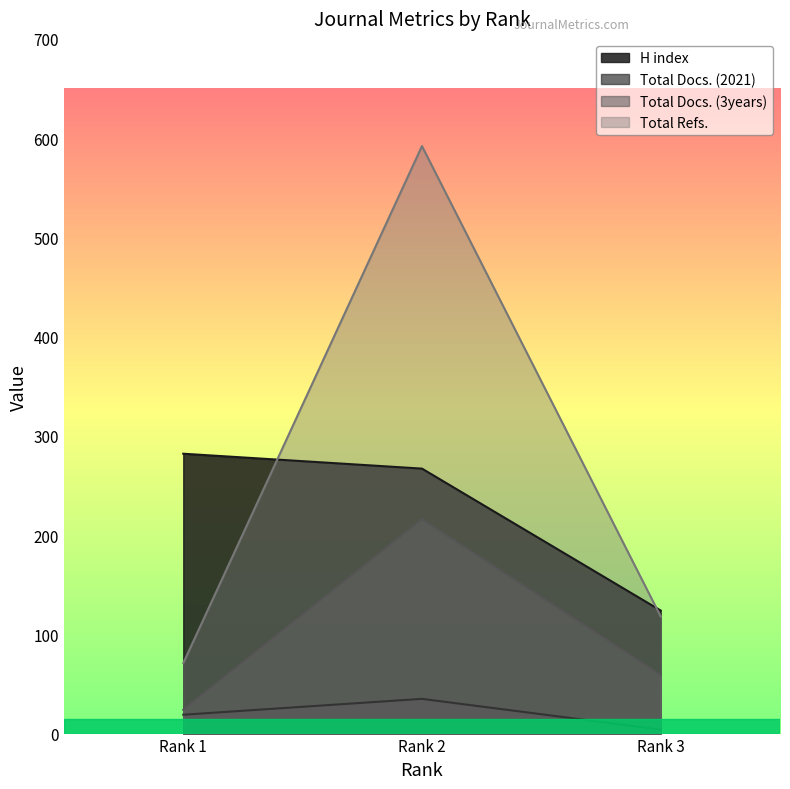

What is the difference between the highest and lowest values at Rank 3?

120